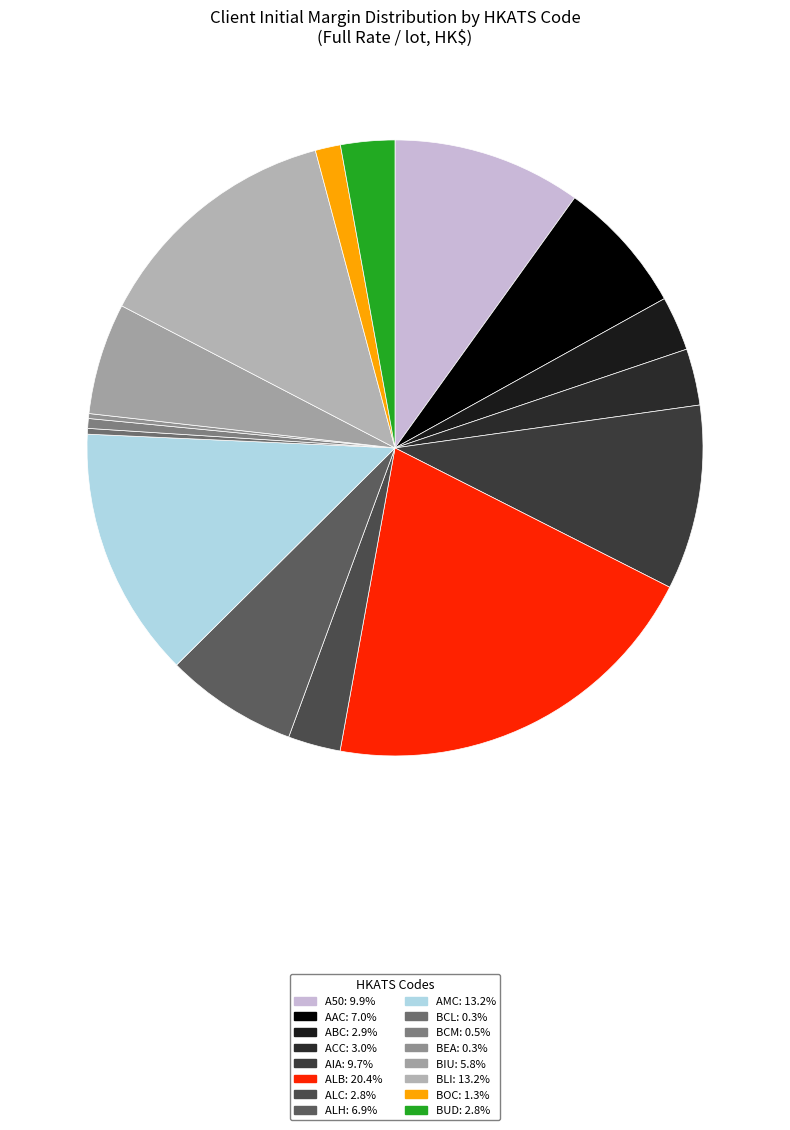

Do ALB and AIA together represent more than half of the pie?

No